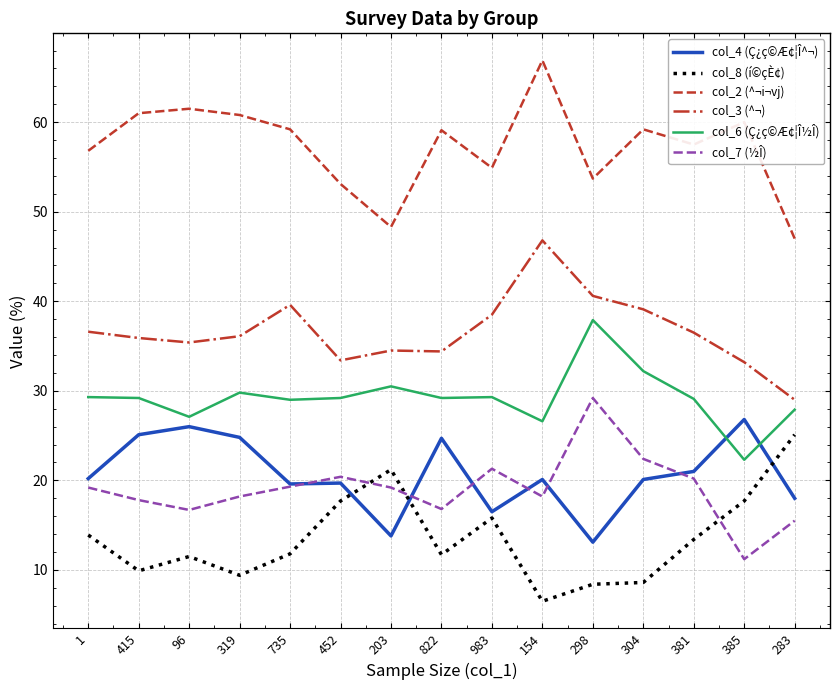

What value does the col_7 (½Î) series have at 96?

16.7